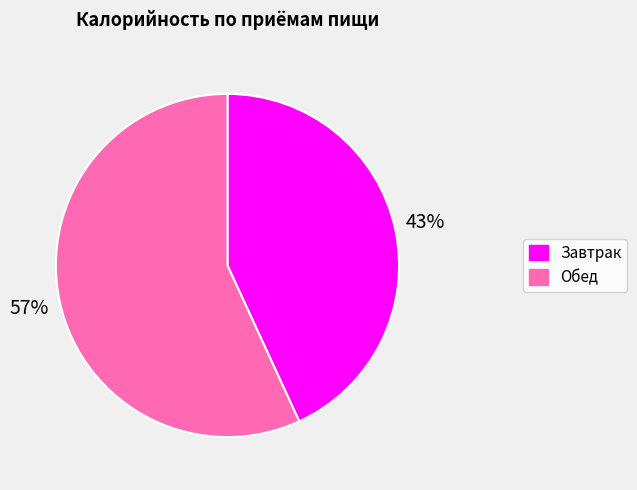

Does Завтрак represent more than half of the total?

No